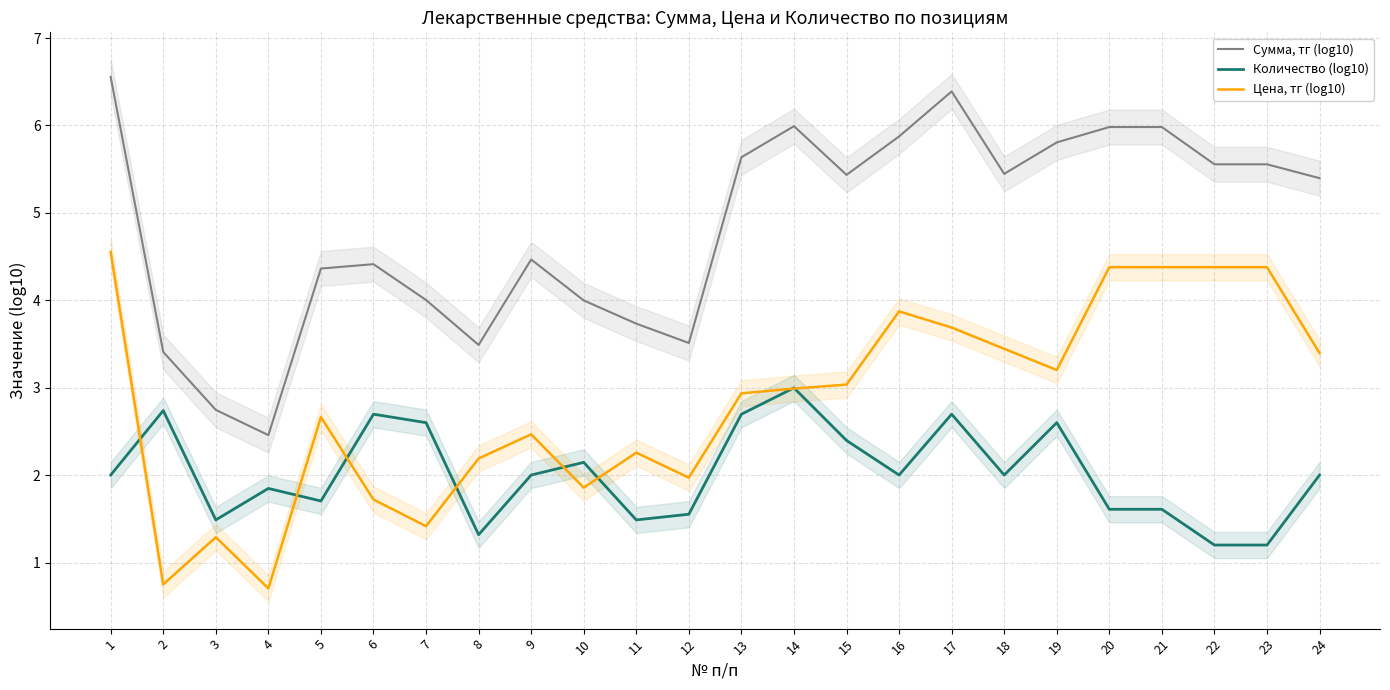

The Количество (log10) series shows 2.1 at 10. True or false?

True